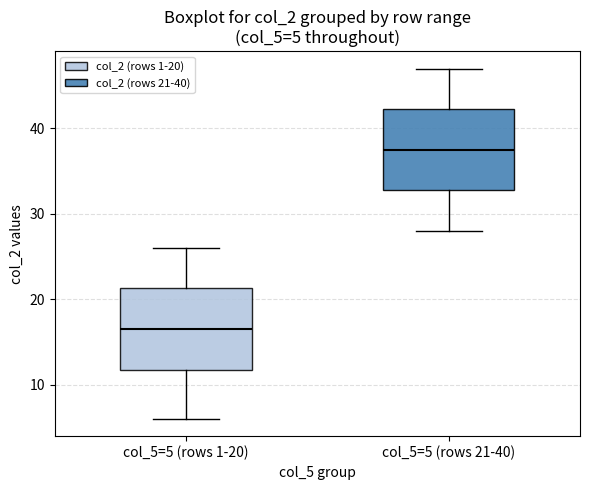

Which box's median line is the highest?

col_5=5 (rows 21-40)